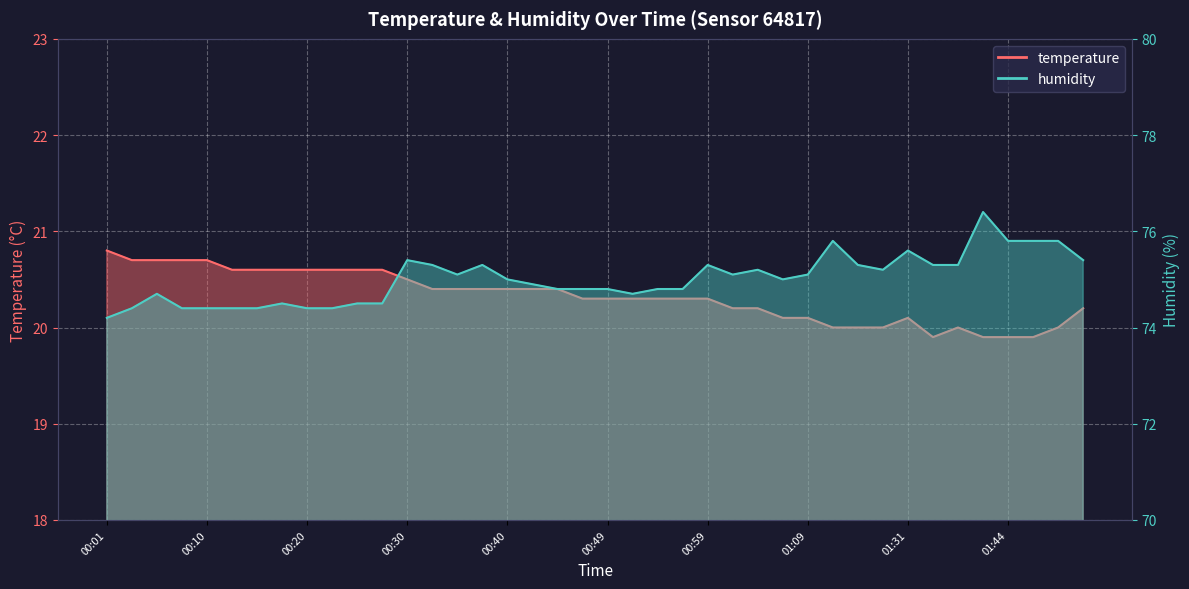

At which label does temperature first exceed 20?

00:01